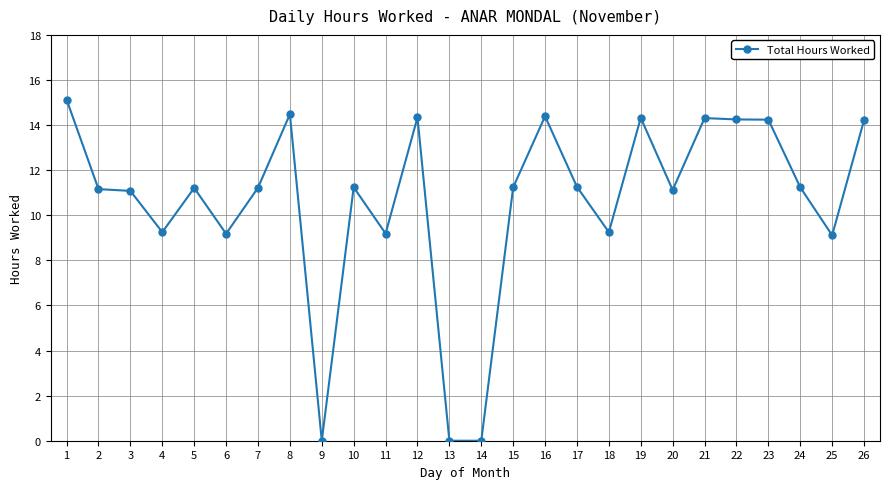

Which has a higher value, 22 or 1?

1